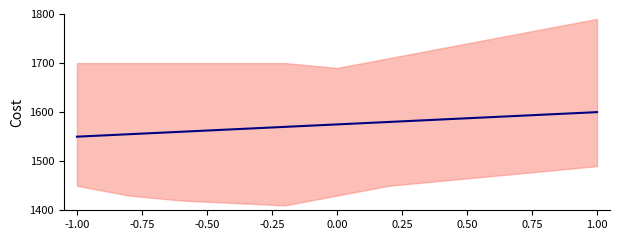

Approximately how many times larger is the value at -0.75 compared to -0.25?

1.0